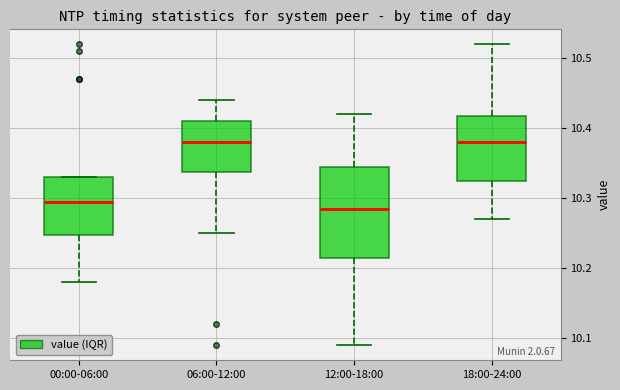

Reading left to right, transcribe this box plot: for each box, give where its median line is, the range the box spans, and where its two whiskers end, as read against the y-axis. The values are not printed on the chart, so give them approximately, as read against the axis.

00:00-06:00: median 10.30, box 10.25 to 10.33, whiskers 10.18 to 10.33
06:00-12:00: median 10.38, box 10.34 to 10.41, whiskers 10.25 to 10.44
12:00-18:00: median 10.29, box 10.22 to 10.35, whiskers 10.09 to 10.42
18:00-24:00: median 10.38, box 10.33 to 10.42, whiskers 10.27 to 10.52